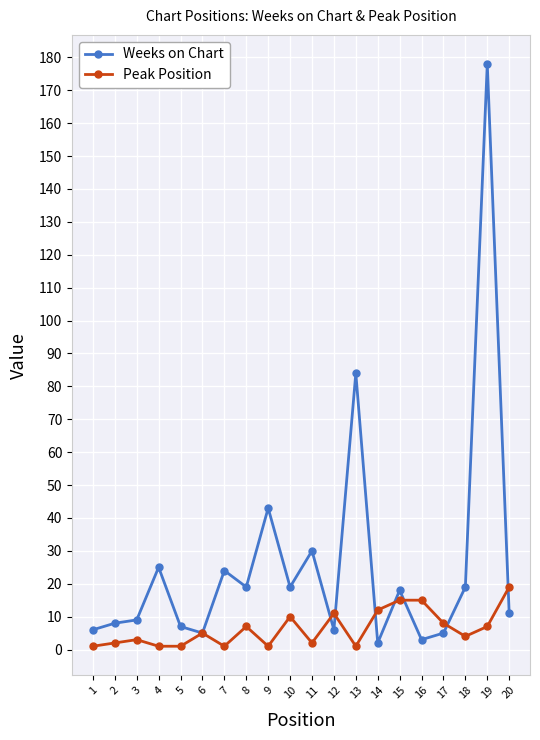

At which category is the sum across all series the highest?

19